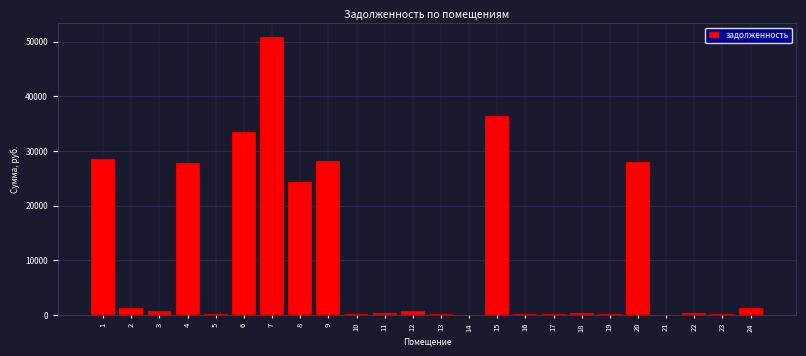

What is the sum of all values?

264402.1